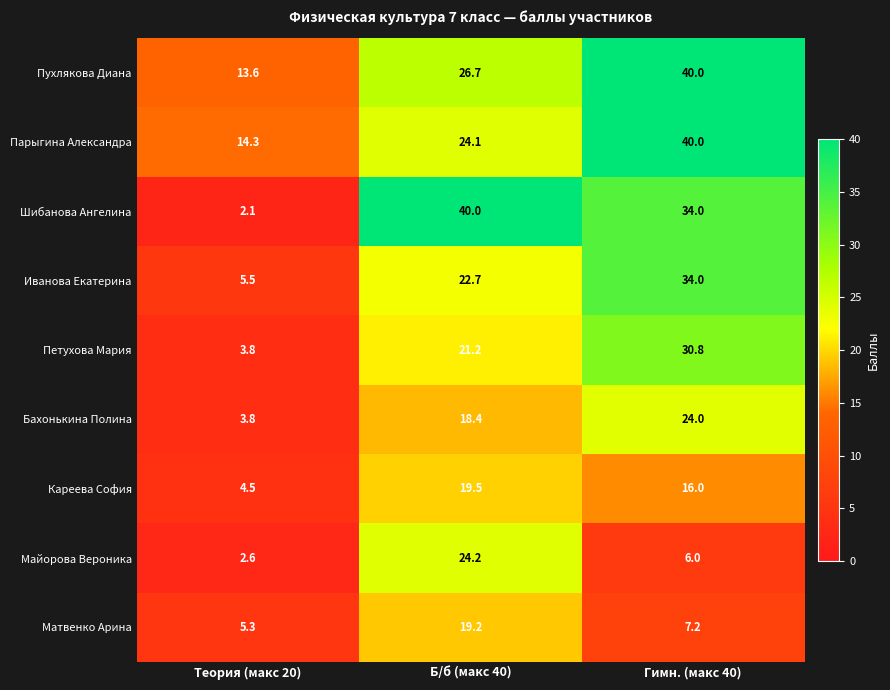

Which label corresponds to the smallest value in the chart?

Теория (макс 20)